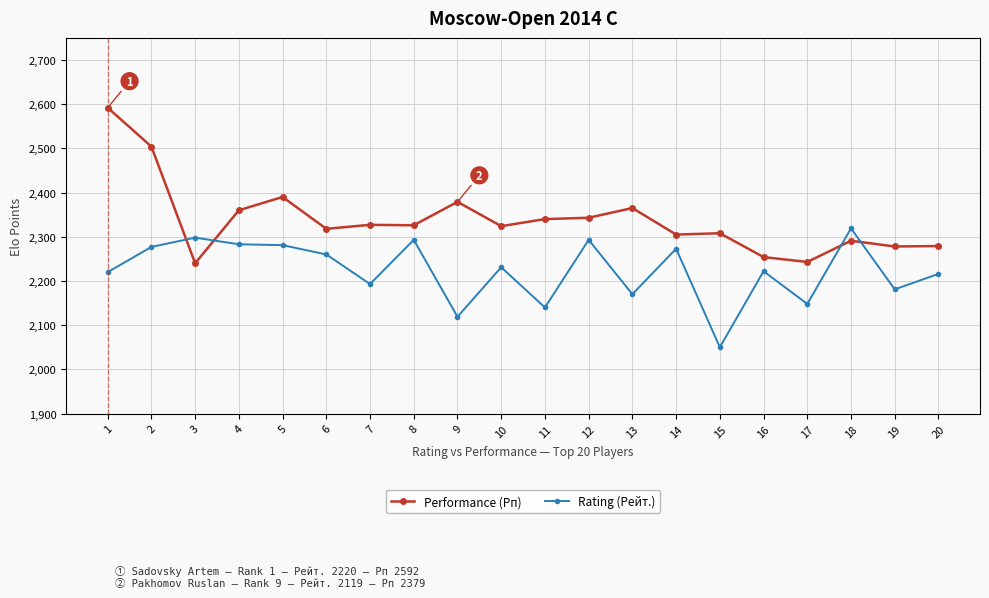

What value does the Rating (Рейт.) series have at 11?

2140